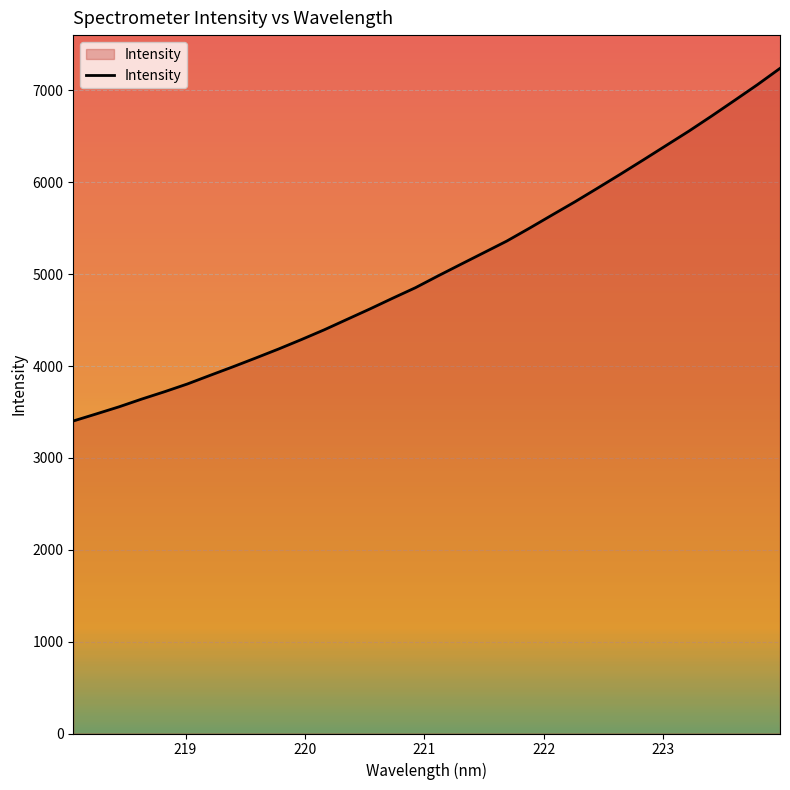

What is the smallest value displayed?

3401.7